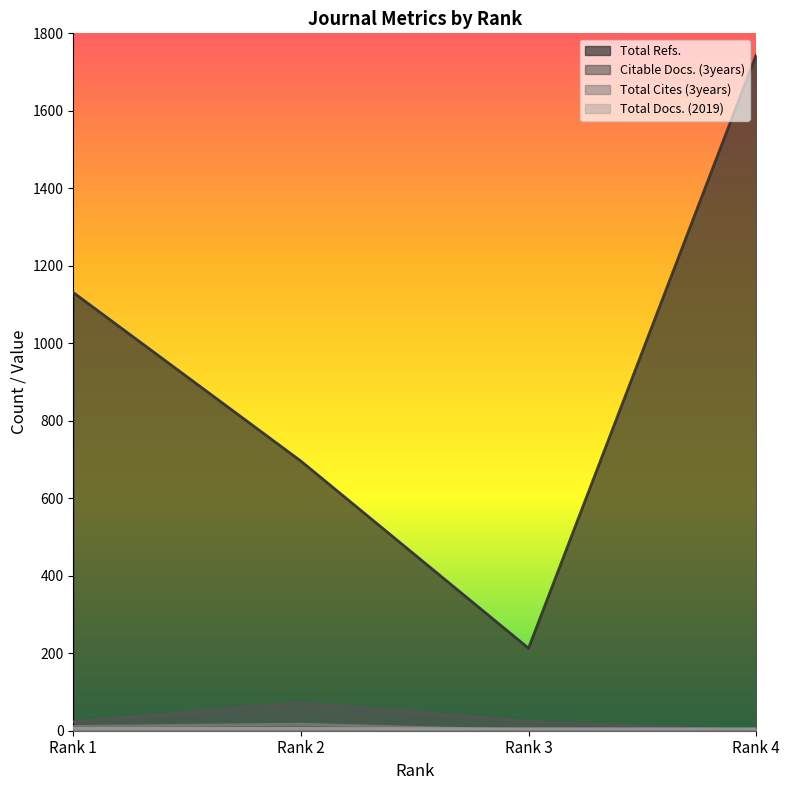

How many values in the Total Refs. series are below 1131?

2